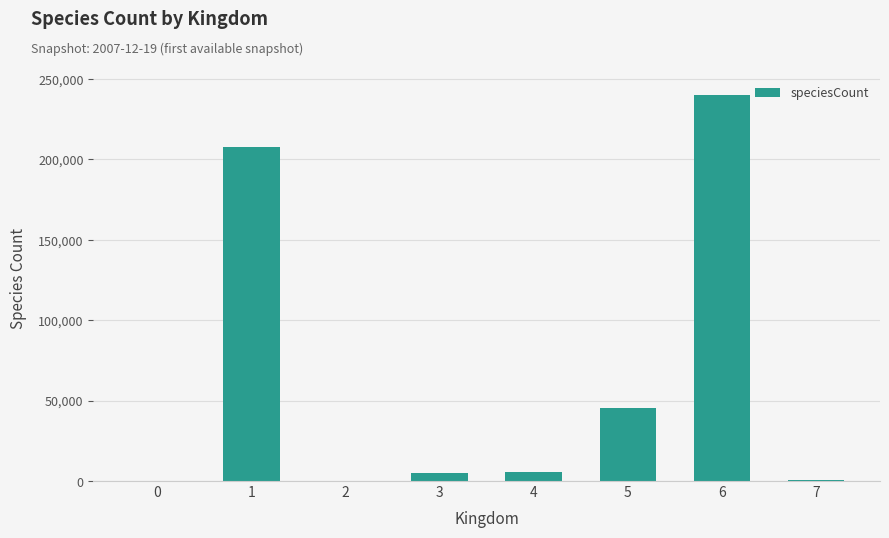

What is the maximum value shown in the chart?

240191